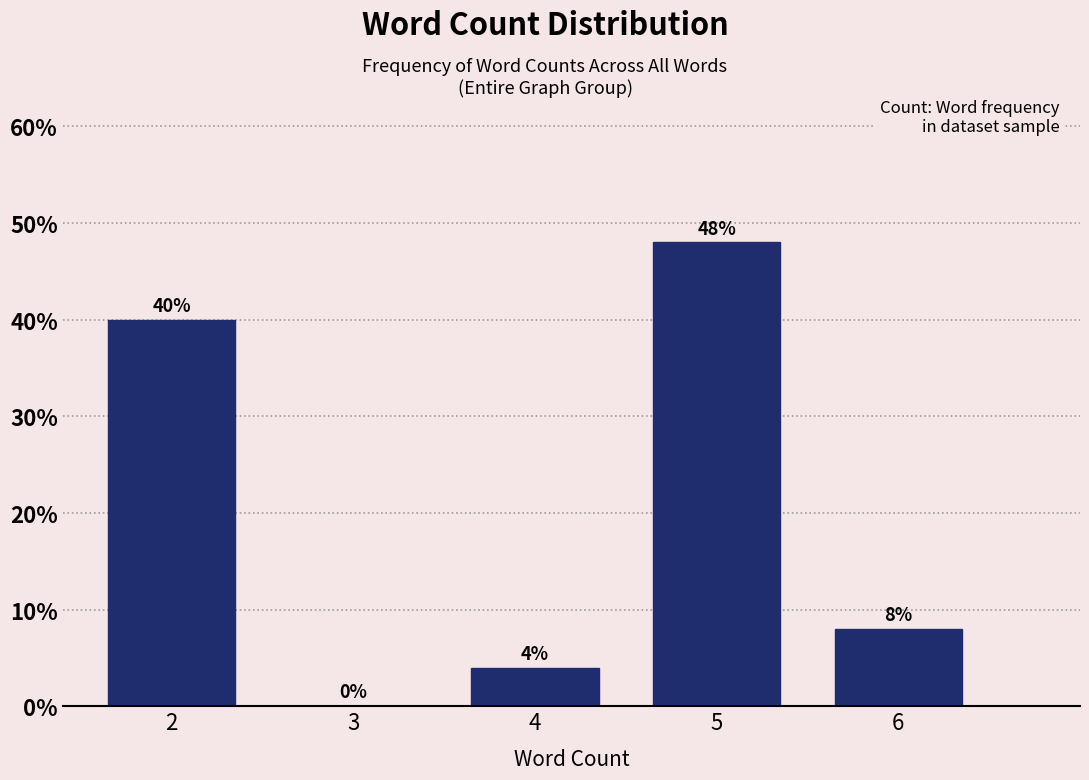

Reading right to left, transcribe all the data shown in this chart.

6=8	5=48	4=4	3=0	2=40